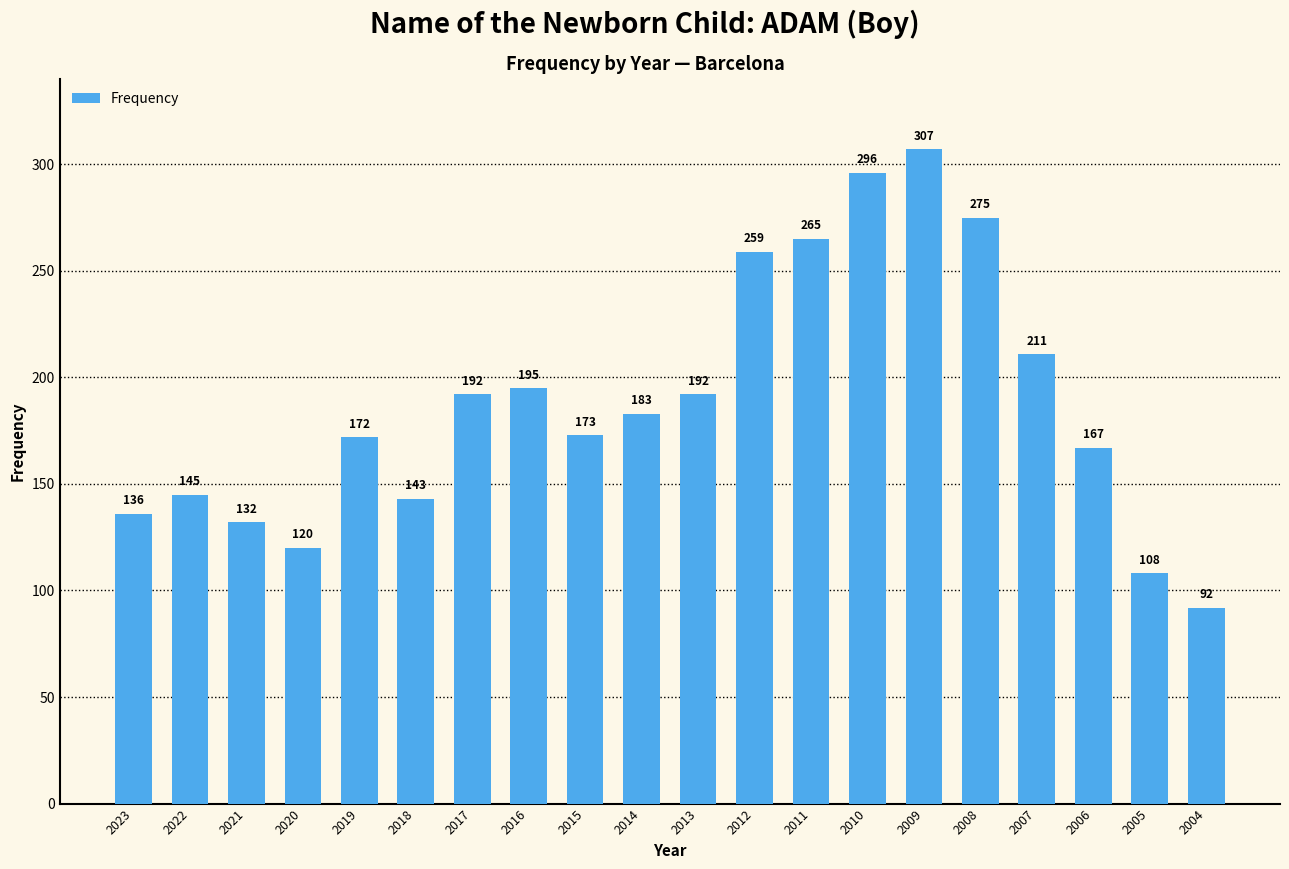

The chart shows a value of 143 at 2018. True or false?

True